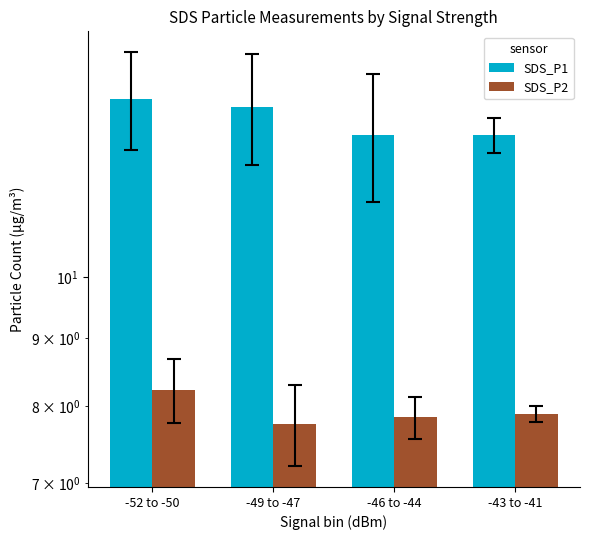

Rank the series by their average value, from lowest to highest.

SDS_P2, SDS_P1